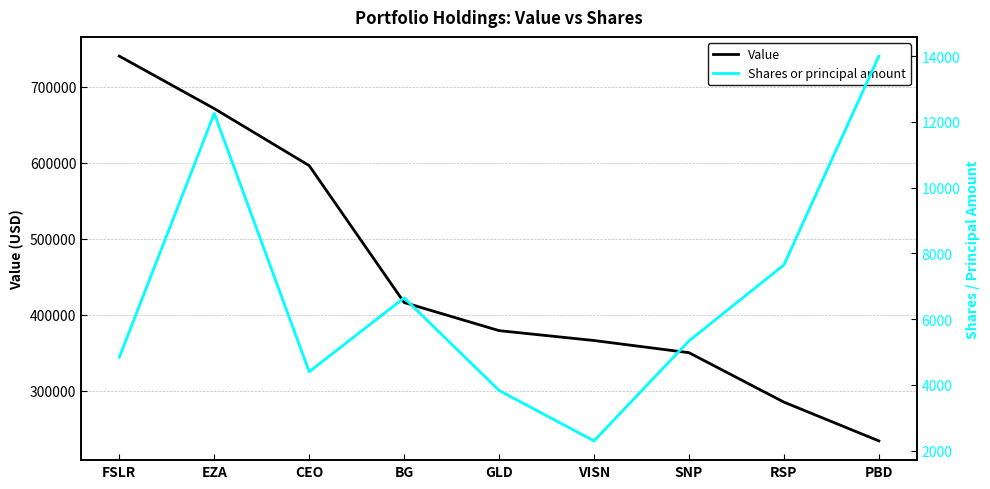

What is the value of the Shares or principal amount point at the 6th from the left?

2300